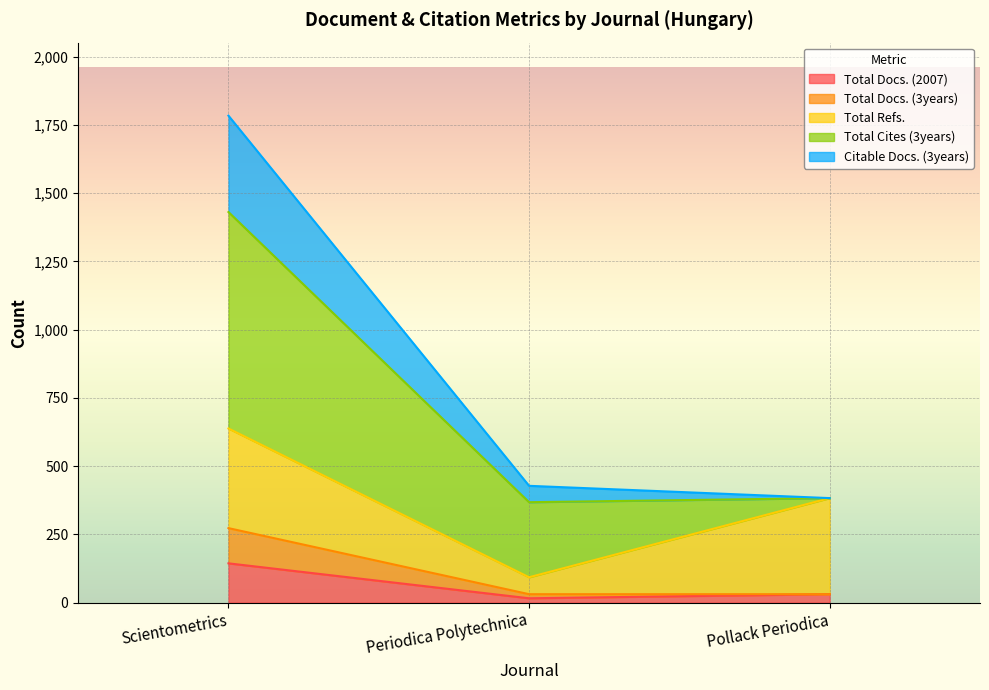

What is the spread (max minus min) of values at Scientometrics?

1640